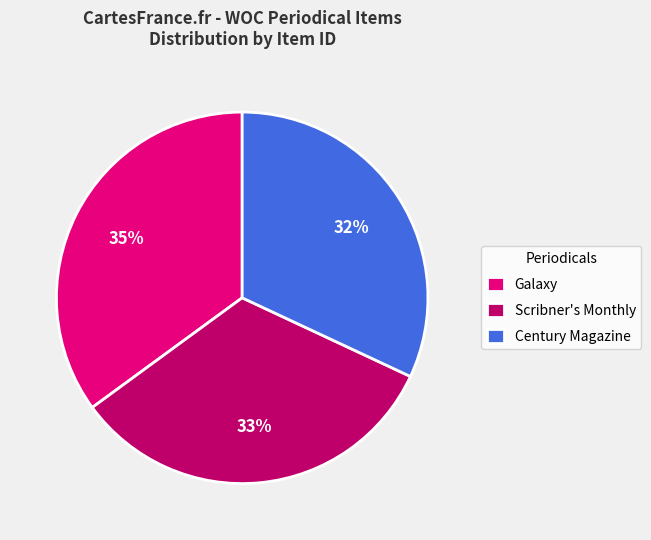

To the nearest percent, what is the average slice percentage?

33%